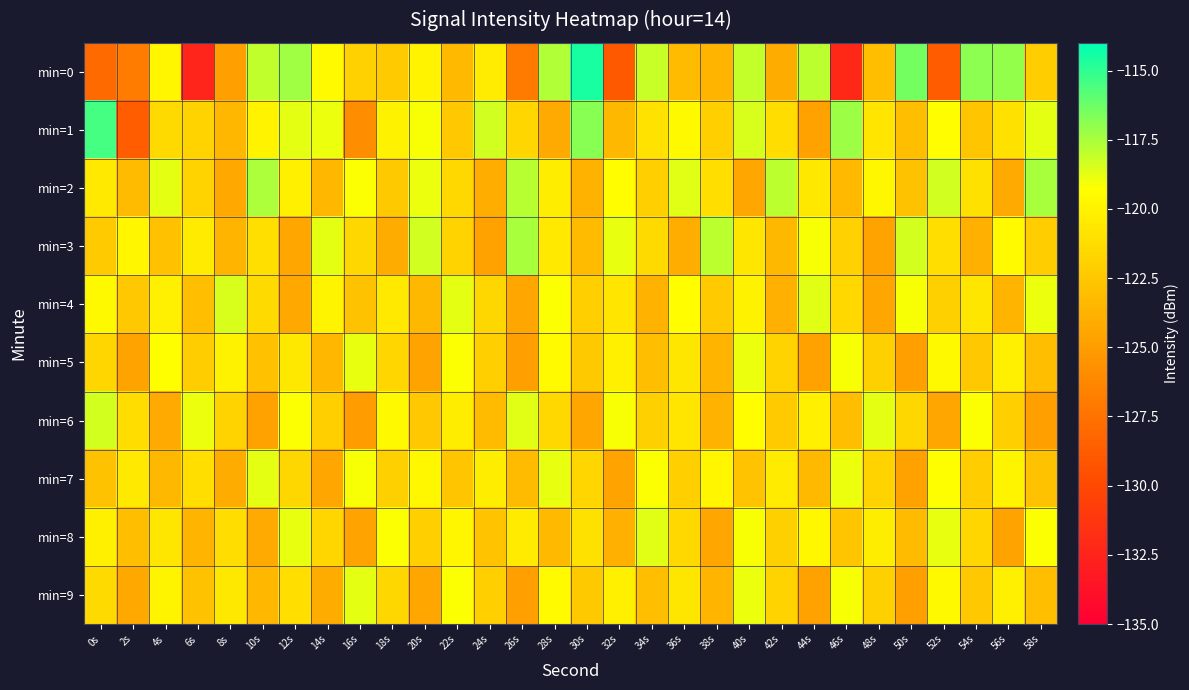

What is the total value across all series at 34s?

-1212.1